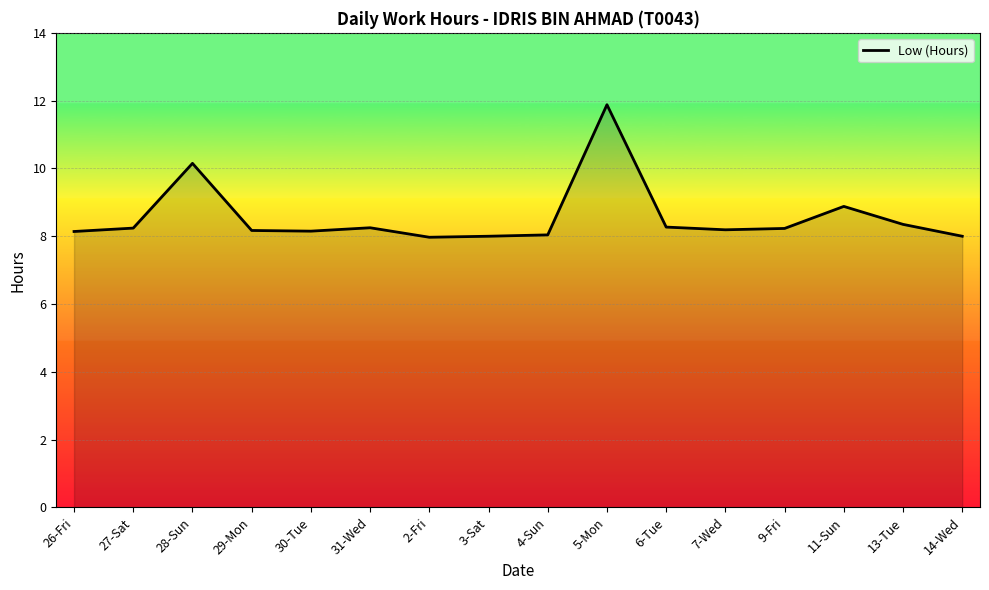

At which label does the data first exceed 8?

26-Fri